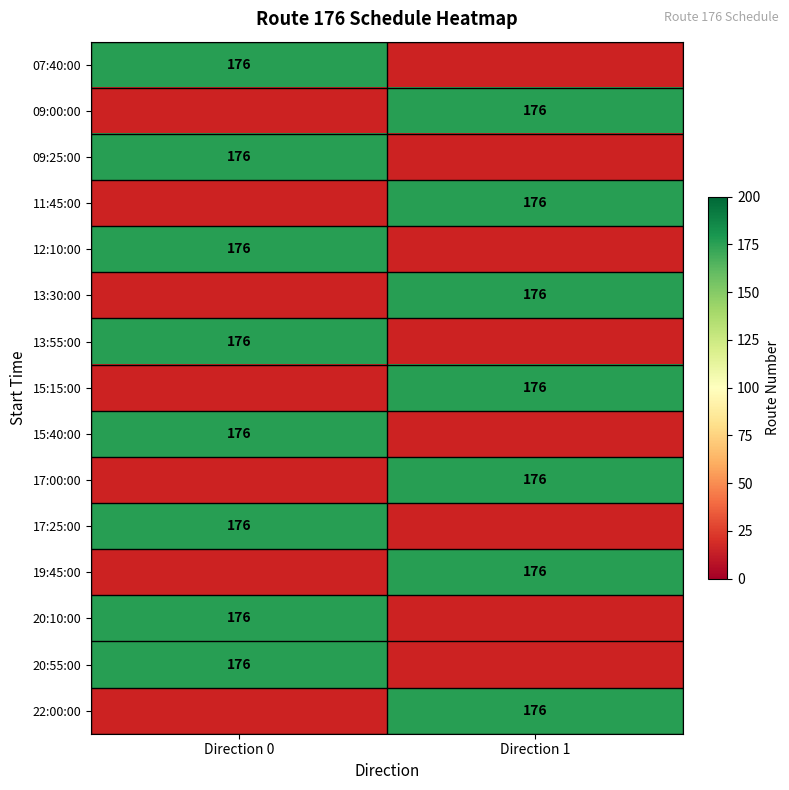

What is the difference between the 20:55:00 values at 09:00:00 and 07:40:00?

176